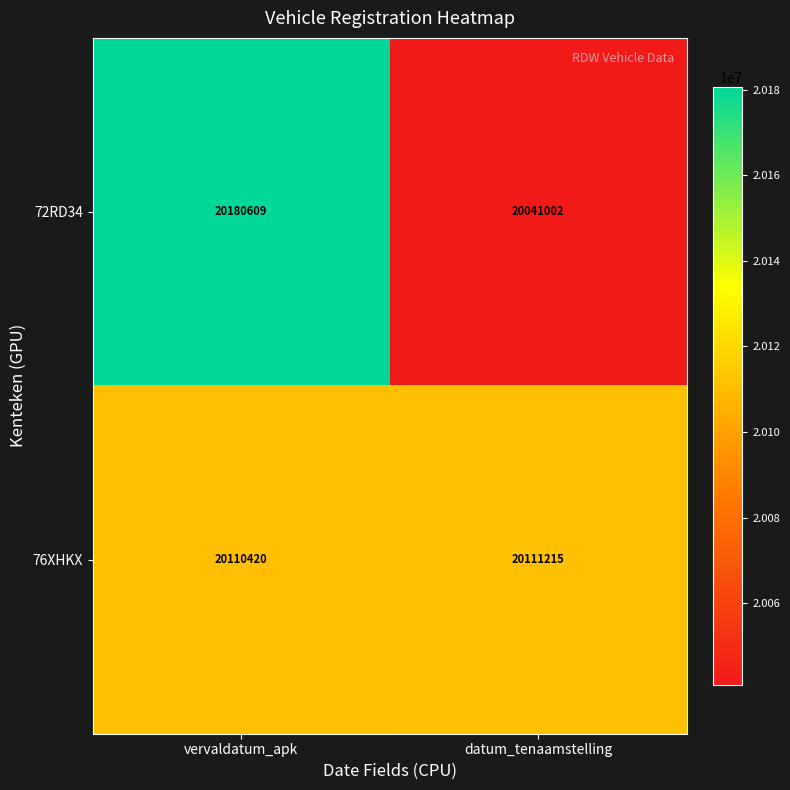

Reading left to right, extract all data points from this chart.

72RD34: vervaldatum_apk=20180609	datum_tenaamstelling=20041002
76XHKX: vervaldatum_apk=20110420	datum_tenaamstelling=20111215